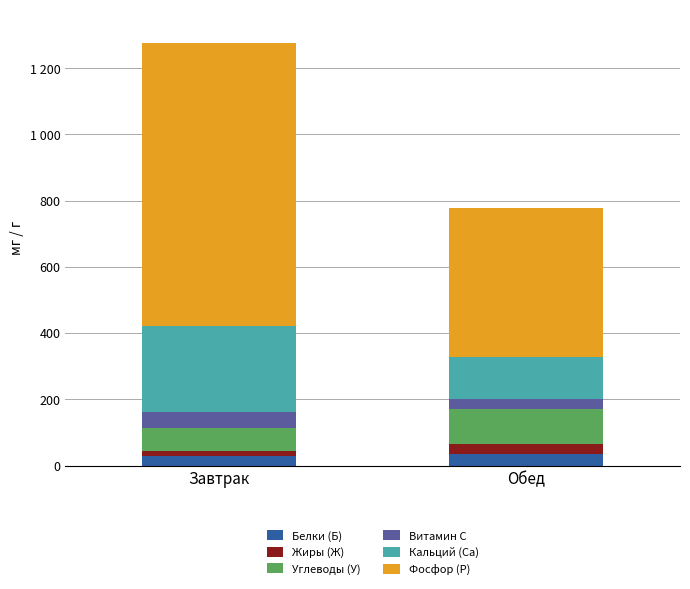

What position from the left is Обед?

2